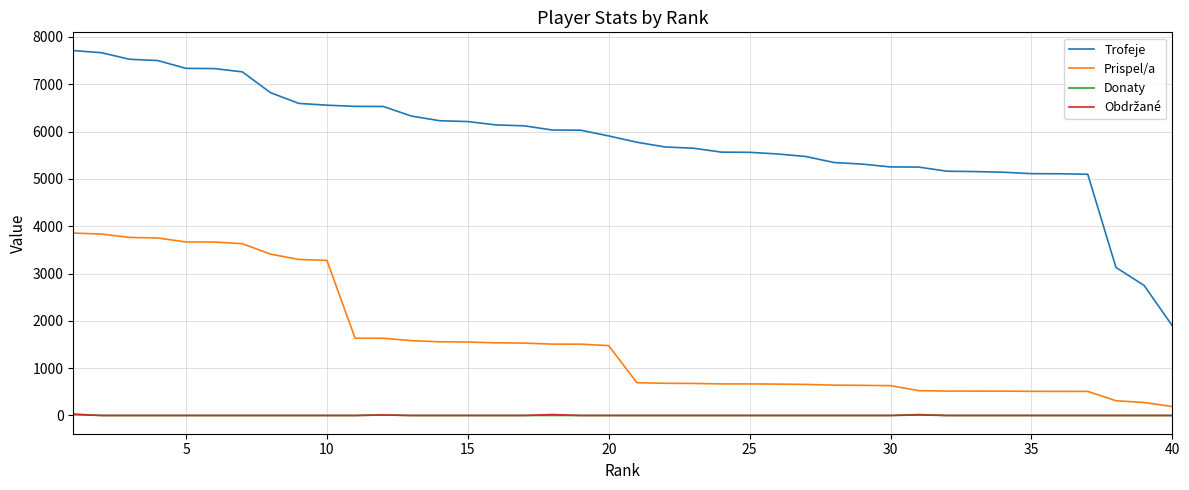

What is the lowest value of the Trofeje series?

1896